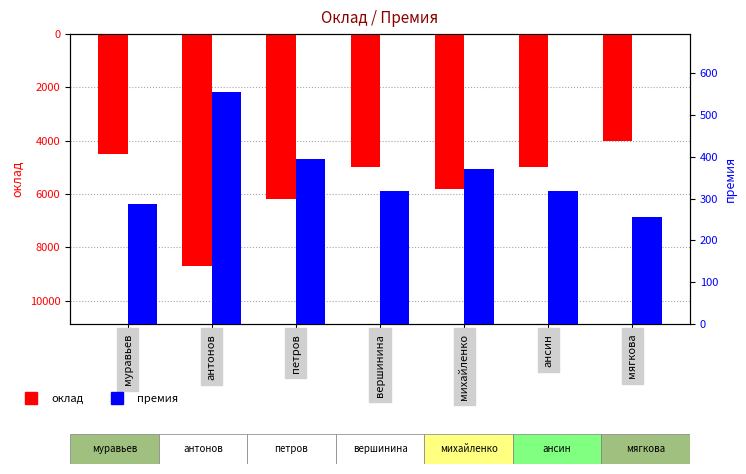

What are all the series names shown in the legend?

оклад, премия